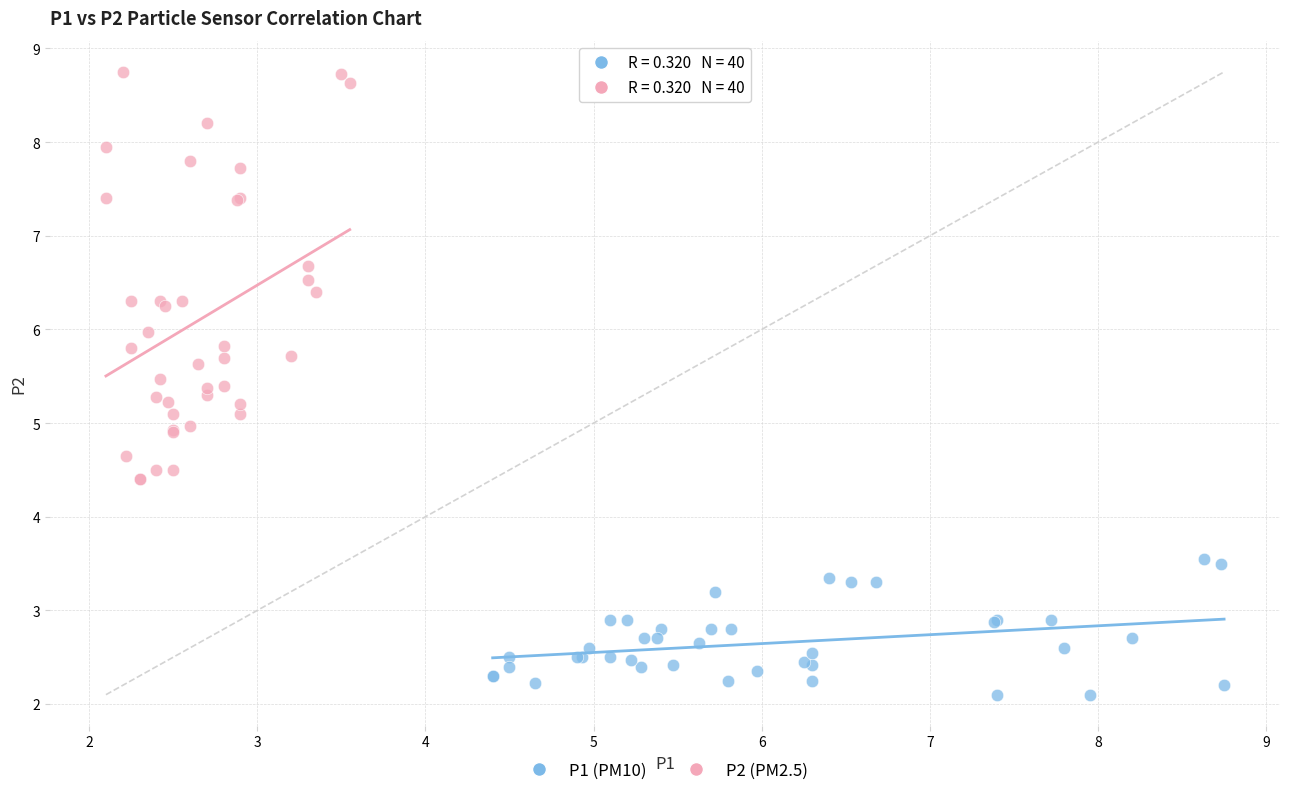

Which series contains the highest Y value?

P2 (PM2.5)